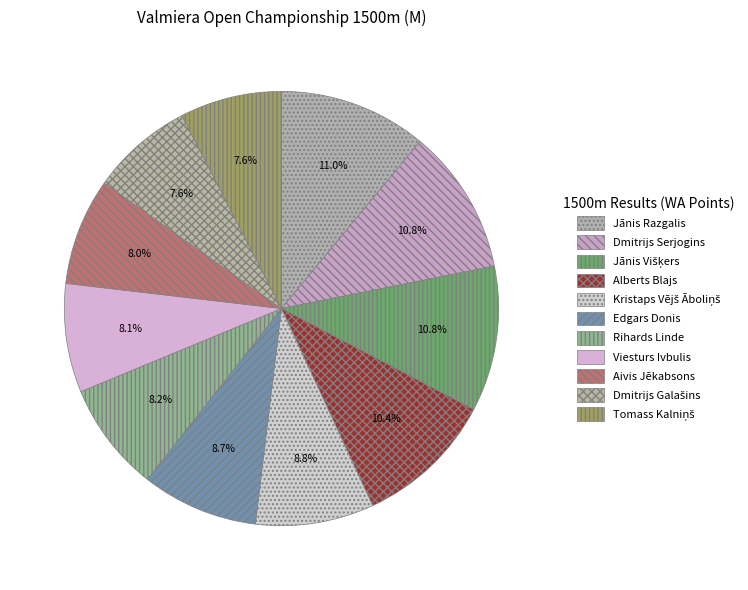

Combined, what portion of the pie is Tomass Kalniņš and Jānis Višķers?

18.4%